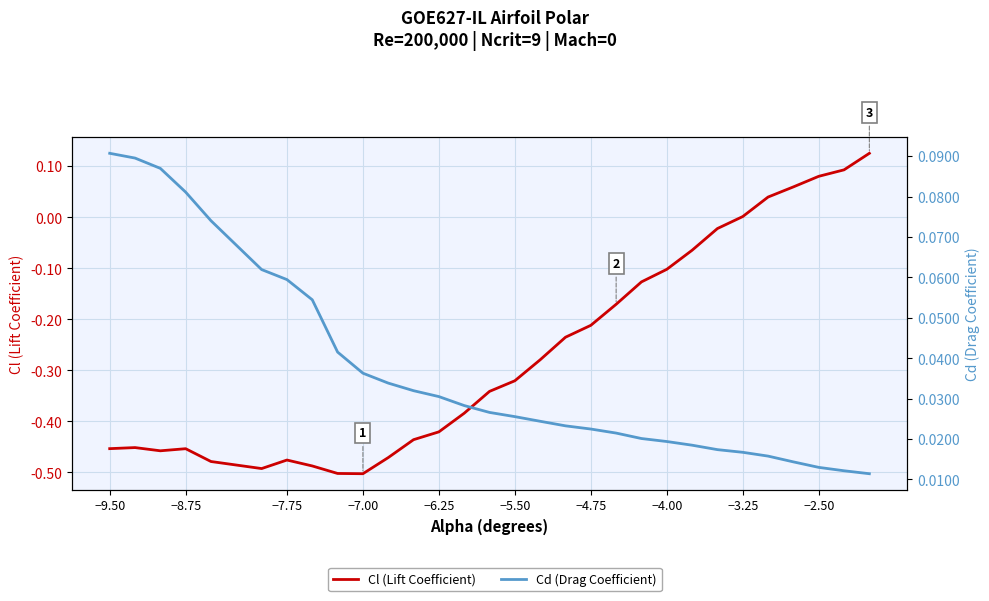

List the series in order of their peak value, lowest first.

Cd (Drag Coefficient), Cl (Lift Coefficient)